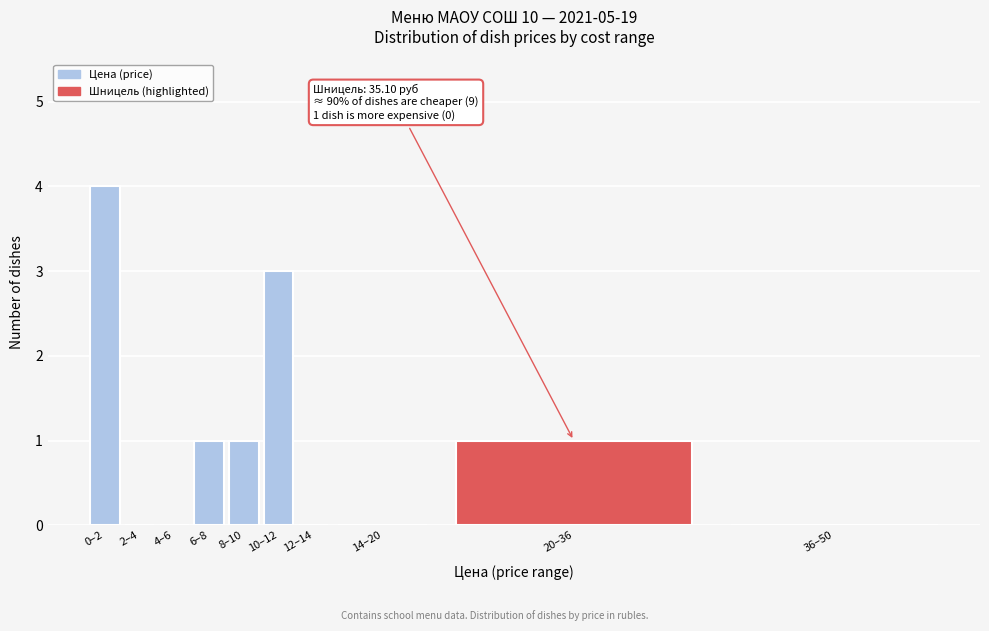

Reading left to right, list all the values displayed in this chart.

0–2=4	2–4=0	4–6=0	6–8=1	8–10=1	10–12=3	12–14=0	14–20=0	20–36=1	36–50=0